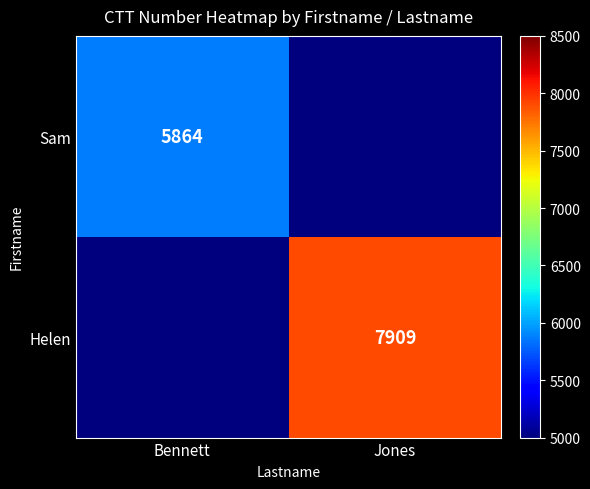

Which category has the highest value across all series?

Jones